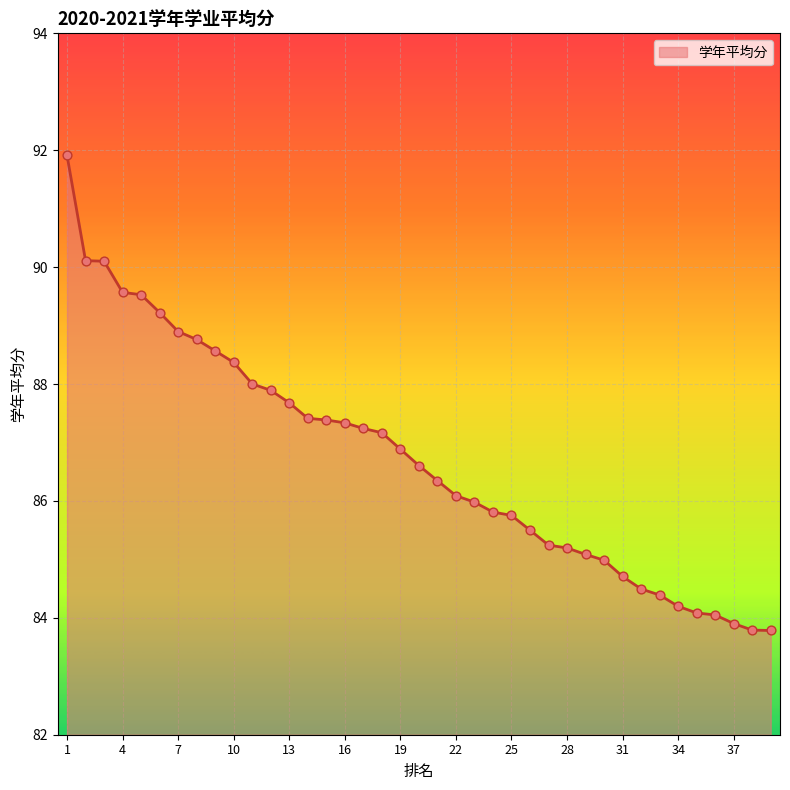

What is the smallest value displayed?

83.8